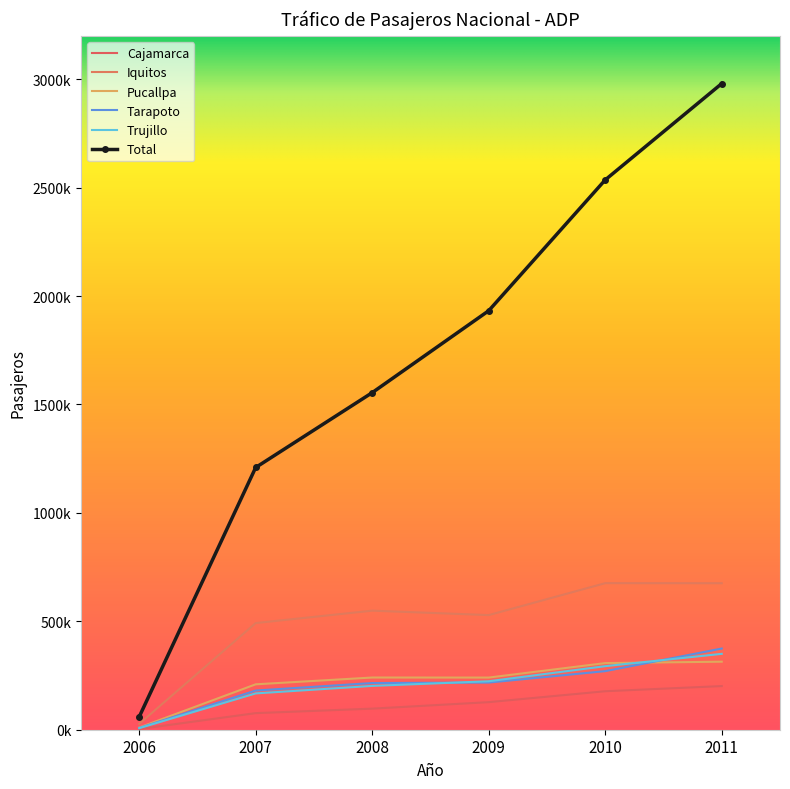

True or false: Cajamarca and Pucallpa intersect in this chart.

False